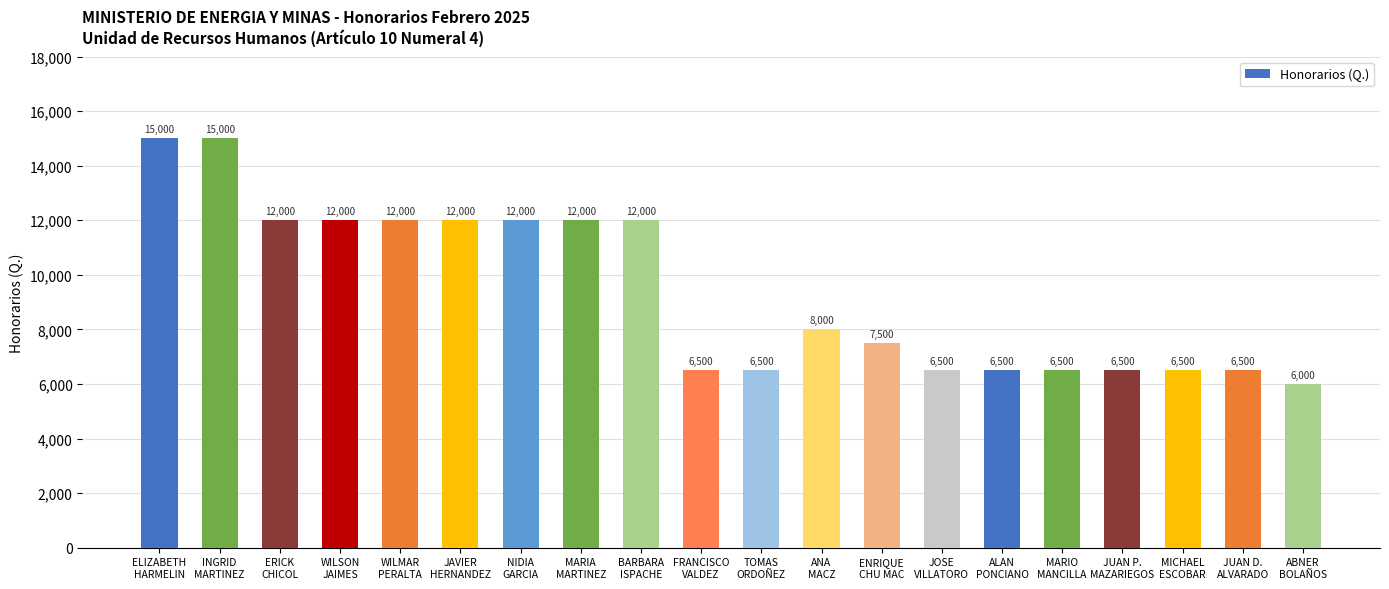

Reading right to left, list all the values displayed in this chart.

6000	6500	6500	6500	6500	6500	6500	7500	8000	6500	6500	12000	12000	12000	12000	12000	12000	12000	15000	15000